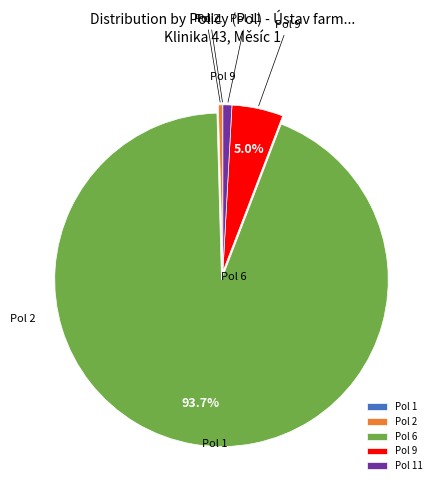

The Pol 6 slice represents 94% of the pie. True or false?

True